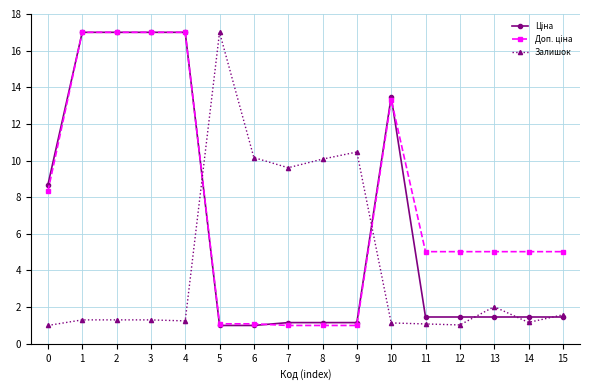

What is the spread (max minus min) of values at 2?

15.7